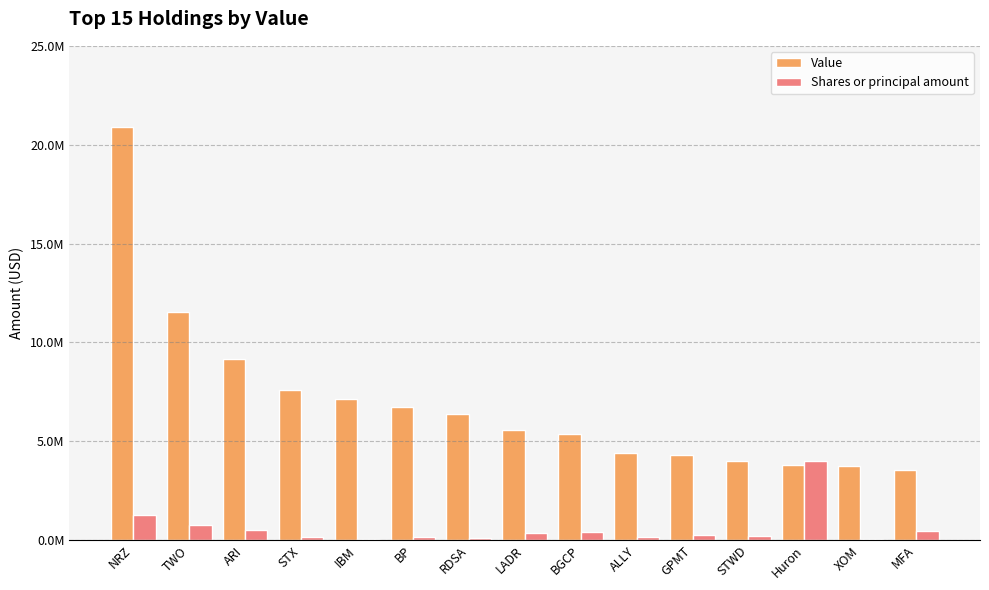

Are the bars horizontal?

No